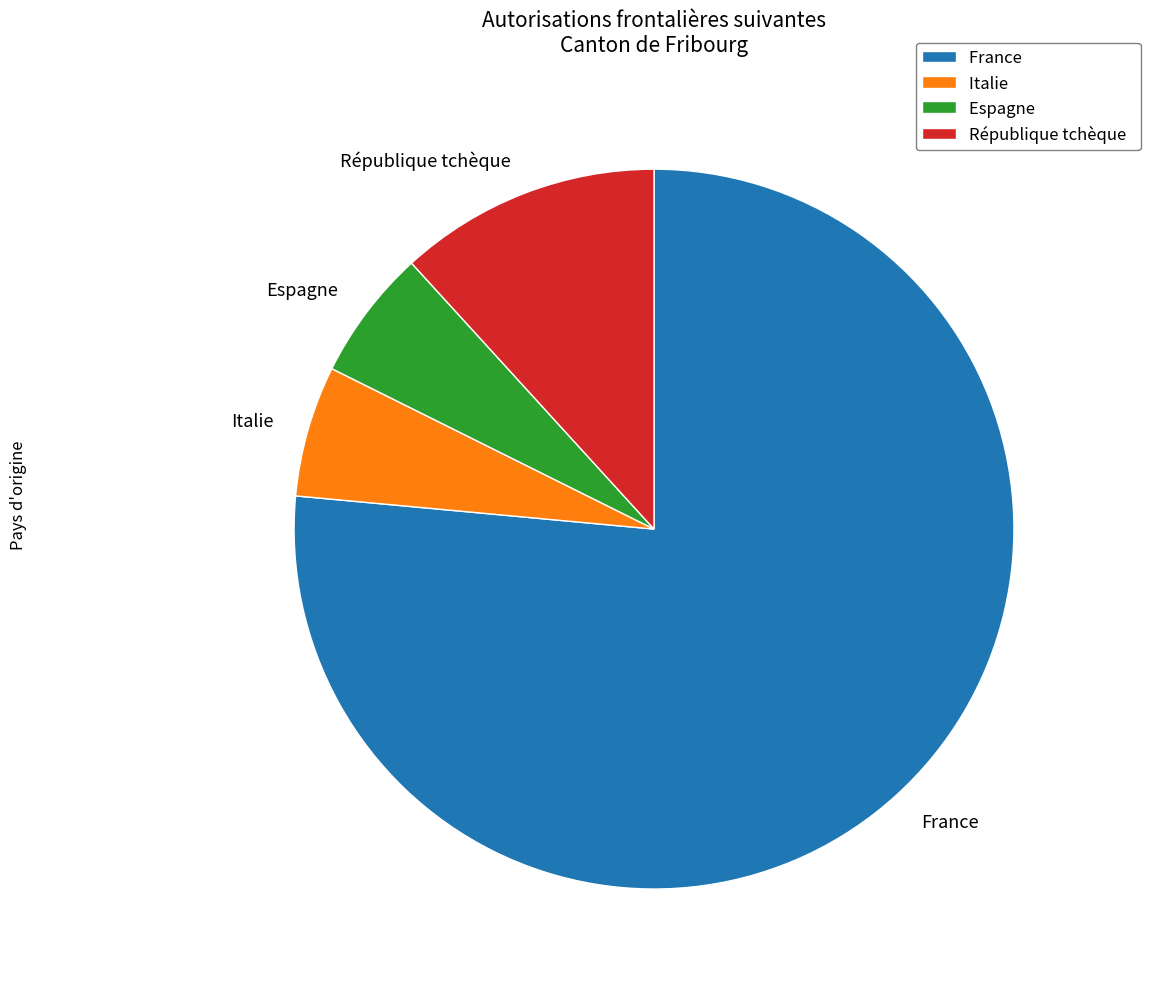

Is it true that Espagne is 6% of the pie?

True